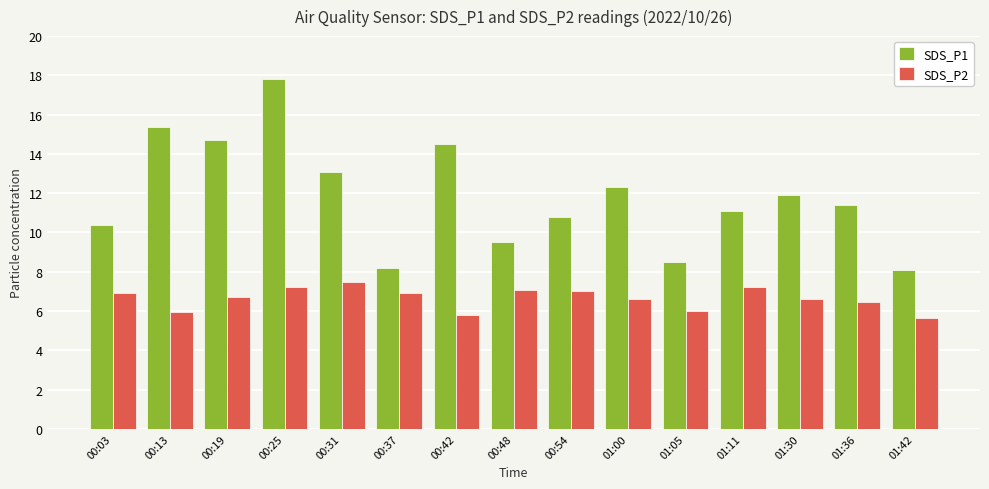

The SDS_P2 series shows 7.2 at 01:11. True or false?

True